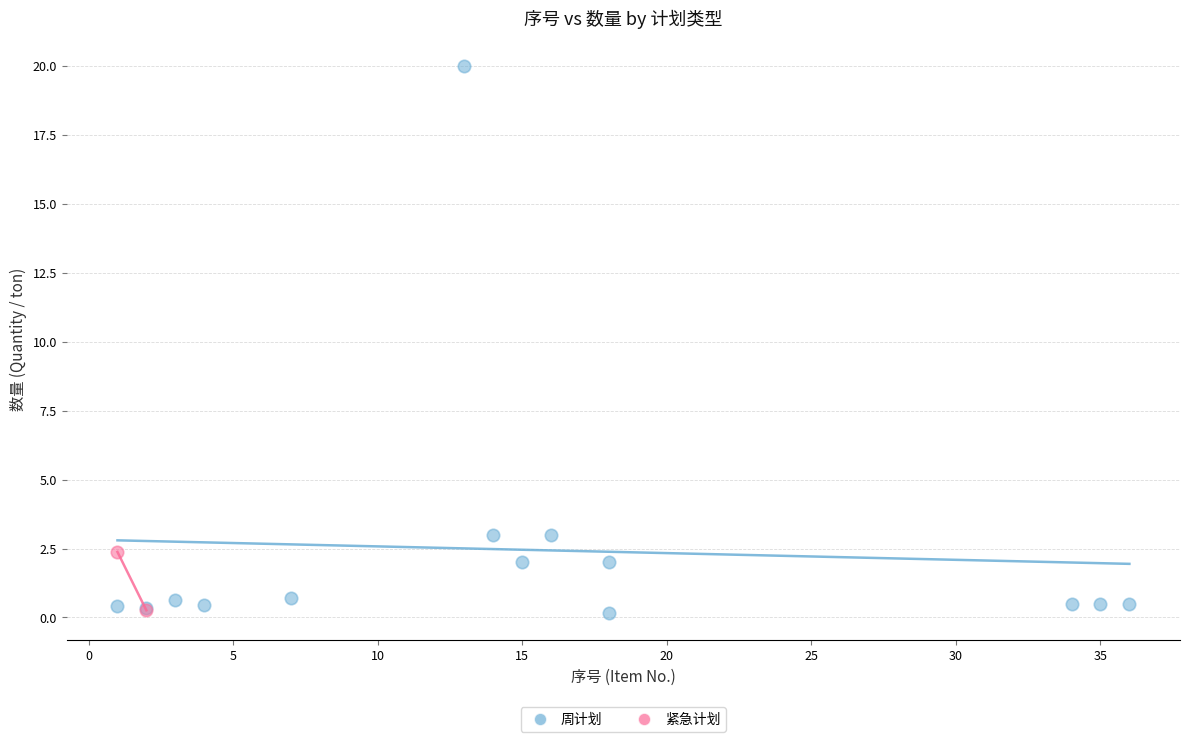

What are all the series names shown in the legend?

周计划, 紧急计划